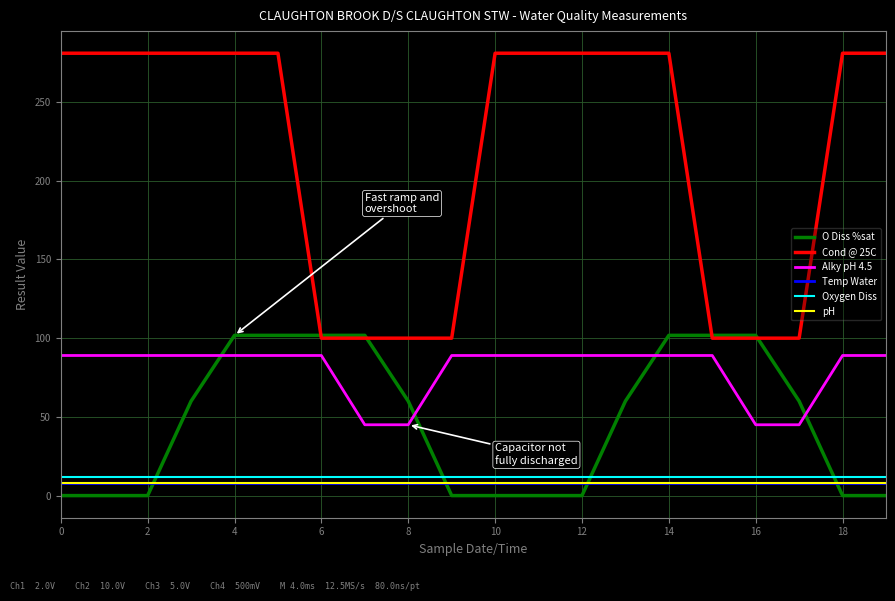

True or false: Temp Water and Cond @ 25C intersect in this chart.

False